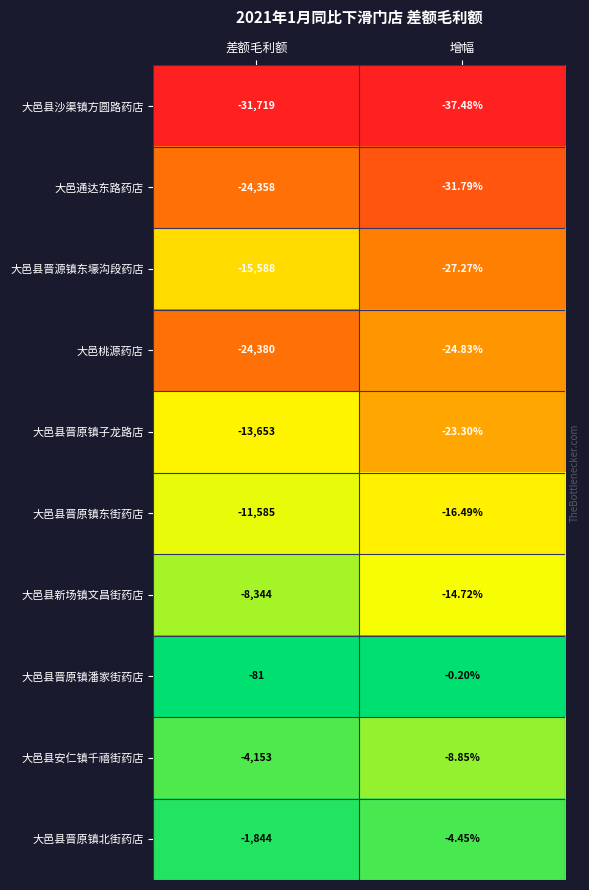

Between 差额毛利额 and 增幅, which series saw the biggest shift?

大邑县沙渠镇方圆路药店